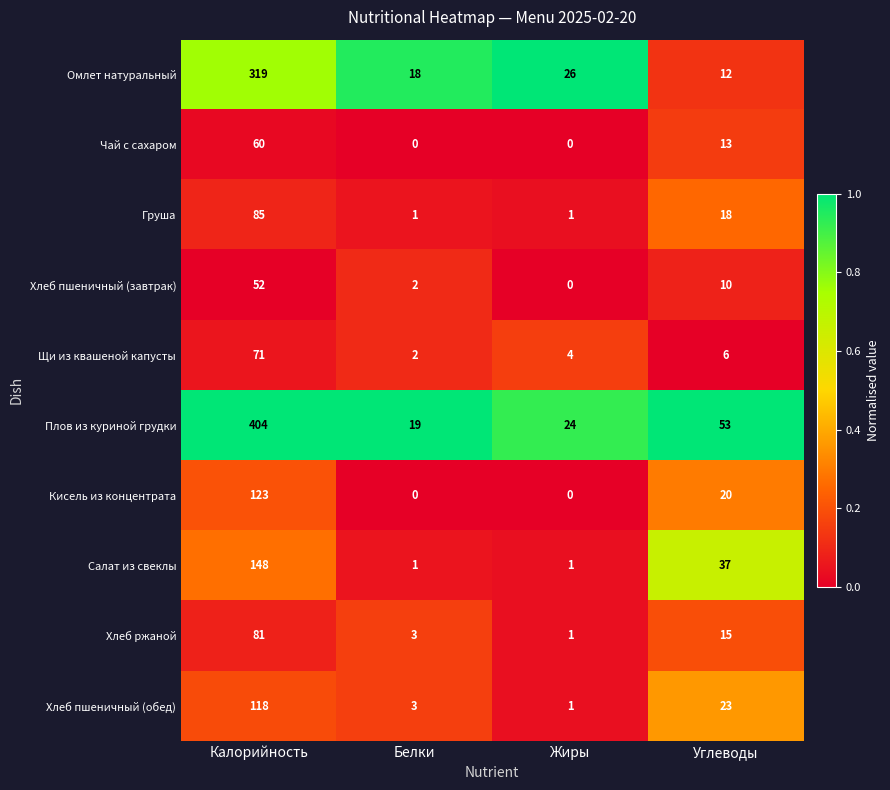

What is the sum of all Хлеб пшеничный (завтрак) values?

64